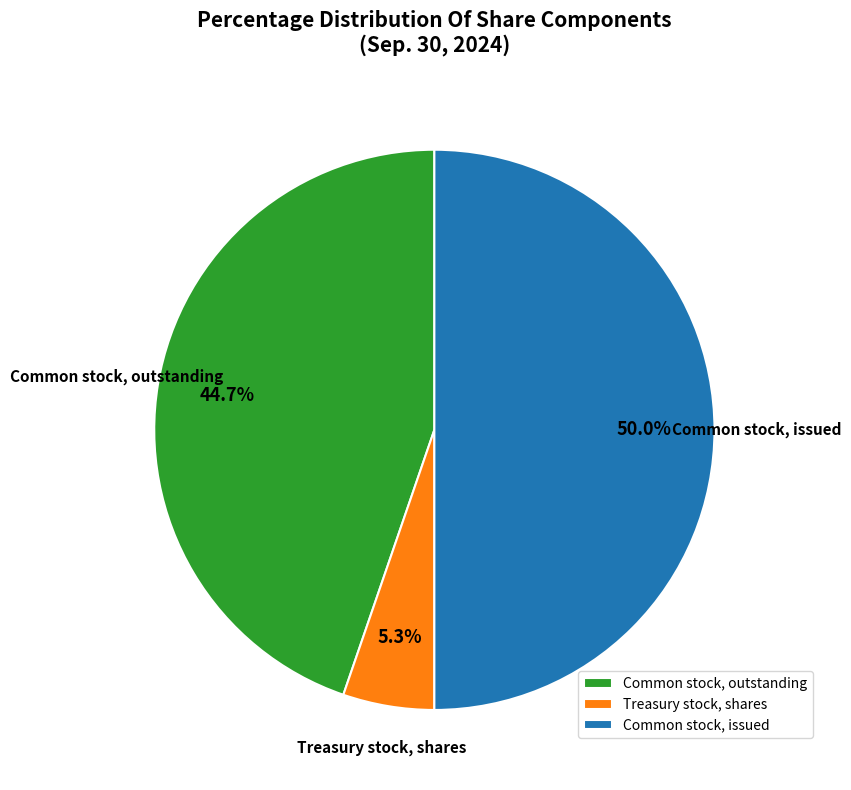

Count the number of slices in the pie.

3